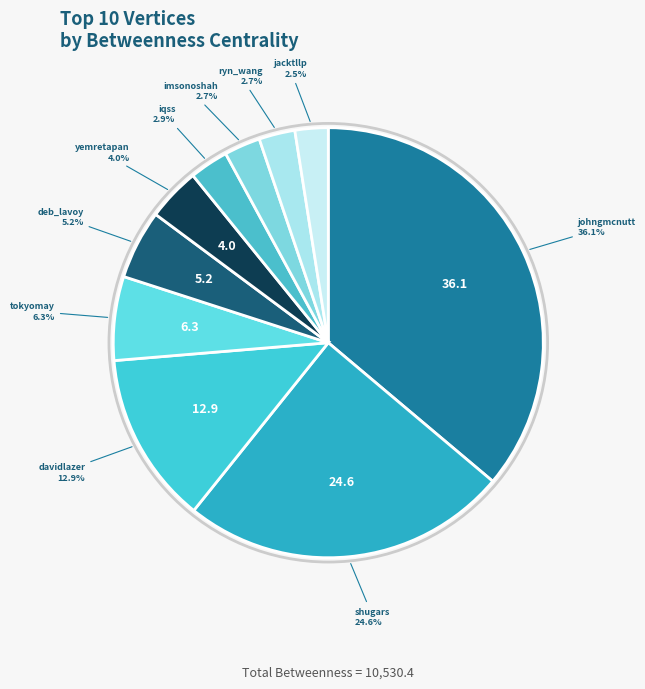

Does any single category account for the majority?

No